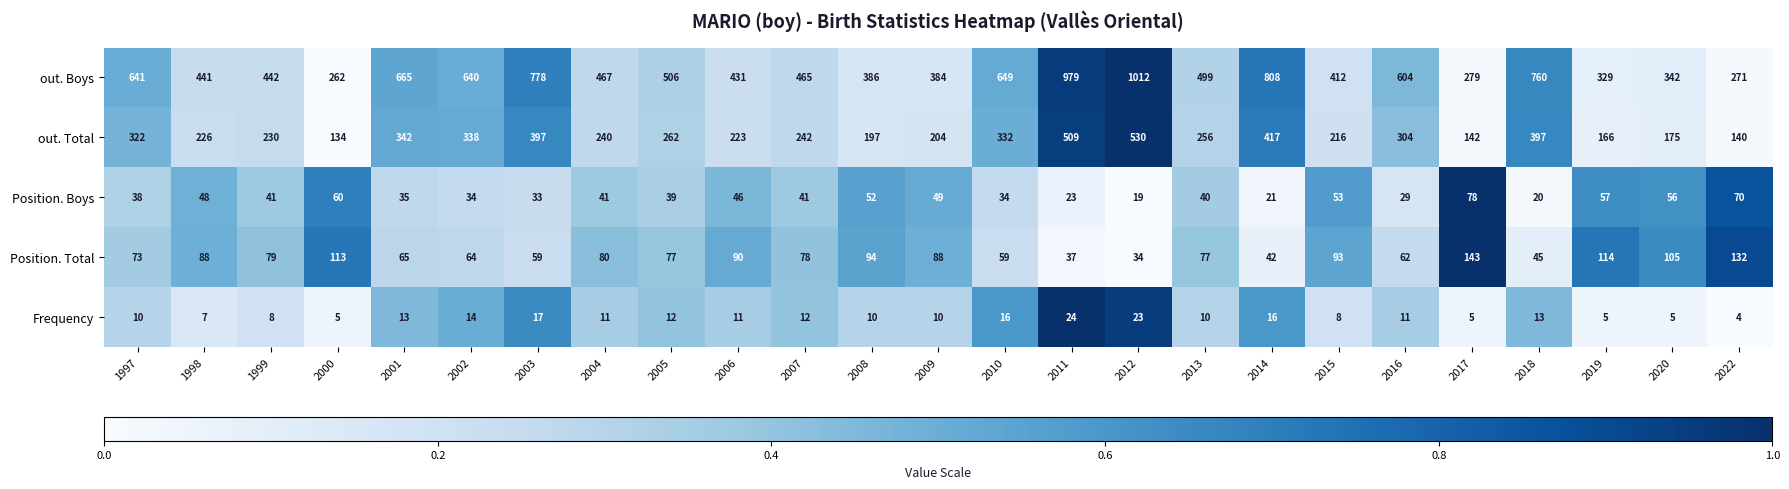

At which category is the sum across all series the highest?

2012